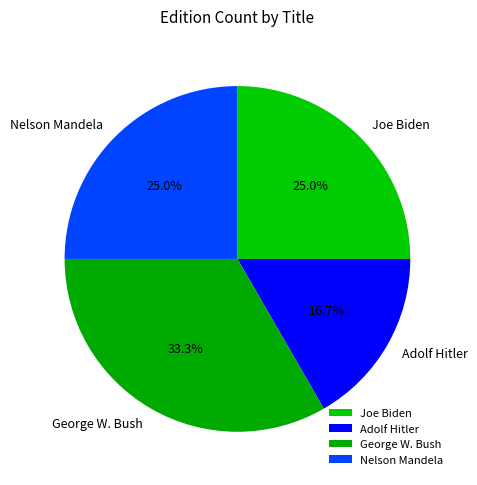

Is it true that George W. Bush is 40% of the pie?

False